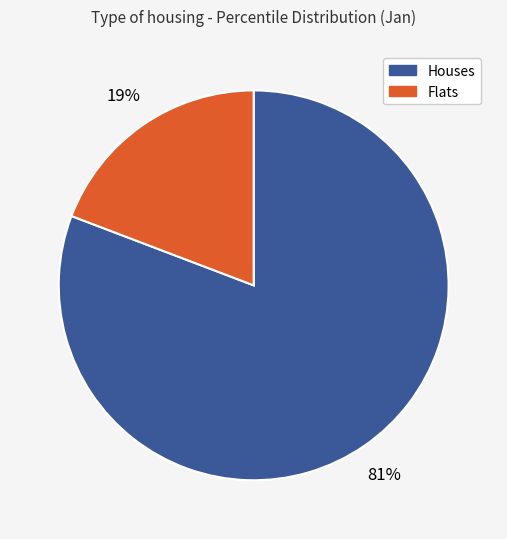

To the nearest percent, what is the difference between the largest and smallest slice percentages?

62%